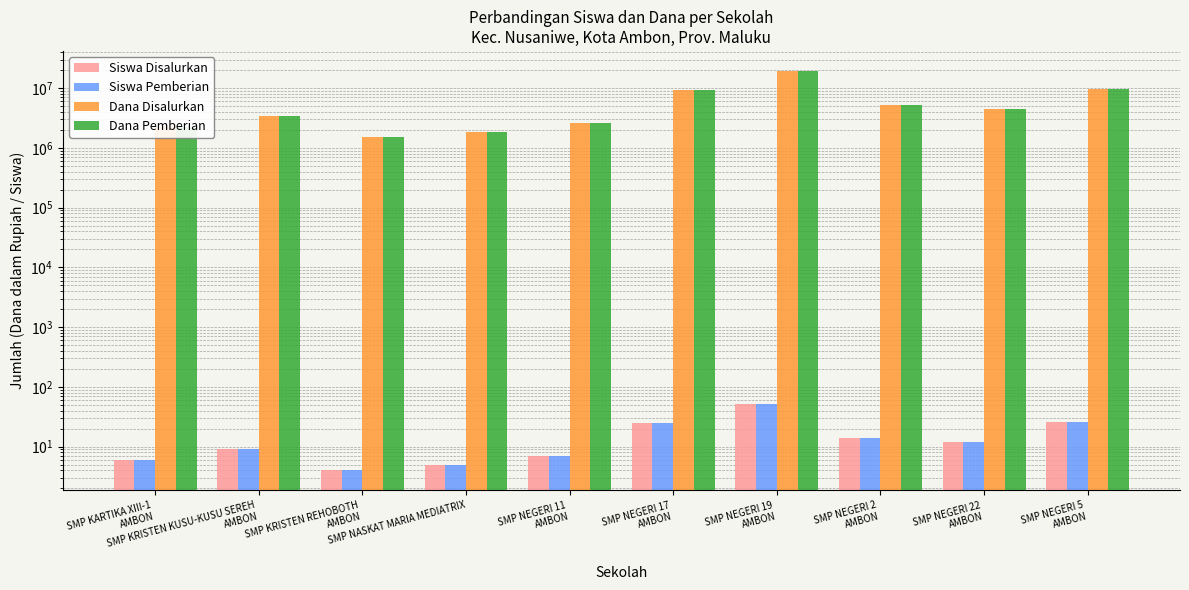

Reading right to left, what are all the values shown in this chart?

Siswa Disalurkan: 26	12	14	52	25	7	5	4	9	6
Siswa Pemberian: 26	12	14	52	25	7	5	4	9	6
Dana Disalurkan: 9750000	4500000	5250000	19500000	9375000	2625000	1875000	1500000	3375000	2250000
Dana Pemberian: 9750000	4500000	5250000	19500000	9375000	2625000	1875000	1500000	3375000	2250000